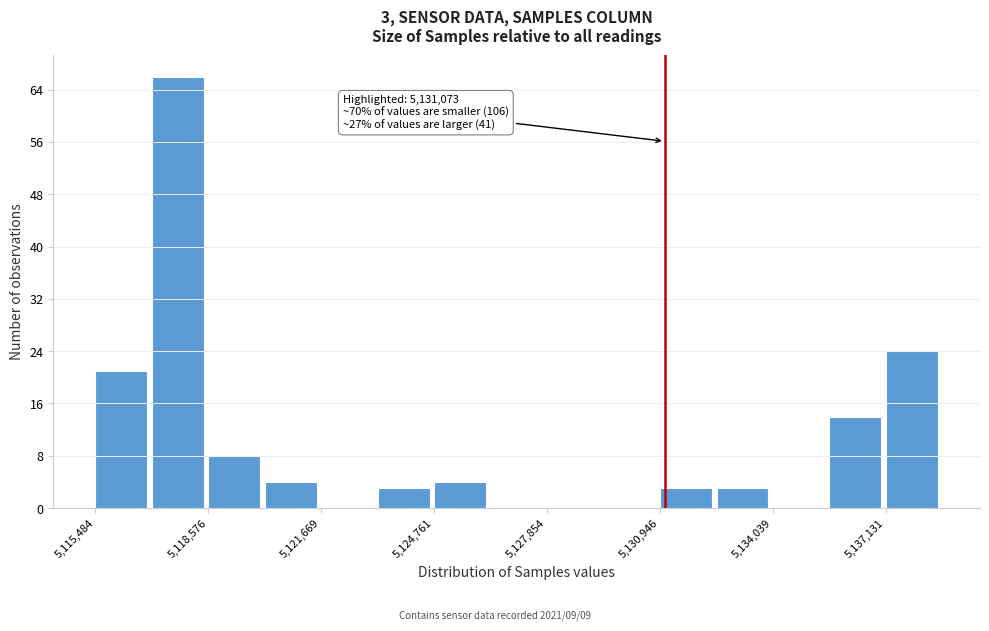

Read against the x-axis, roughly where is the centre of the tallest bar?

5117500